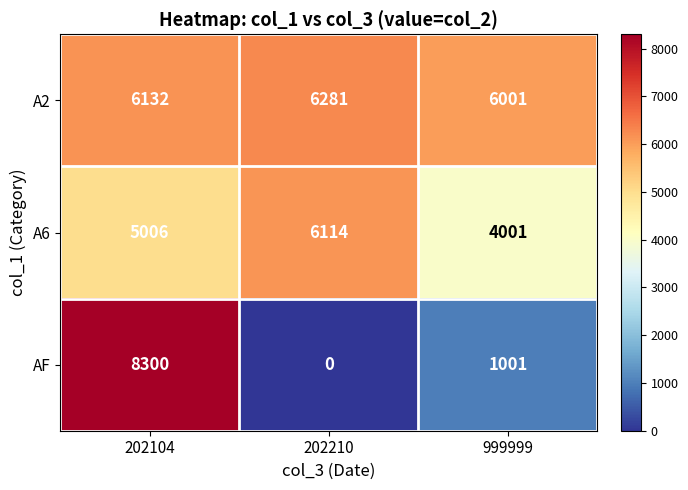

Count the number of data series in this chart.

3